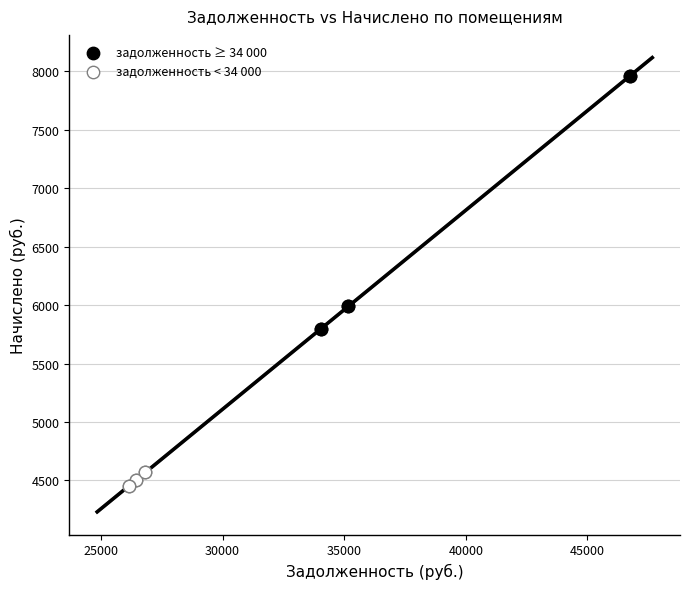

Which series has the widest spread of Y values?

задолженность ≥ 34 000